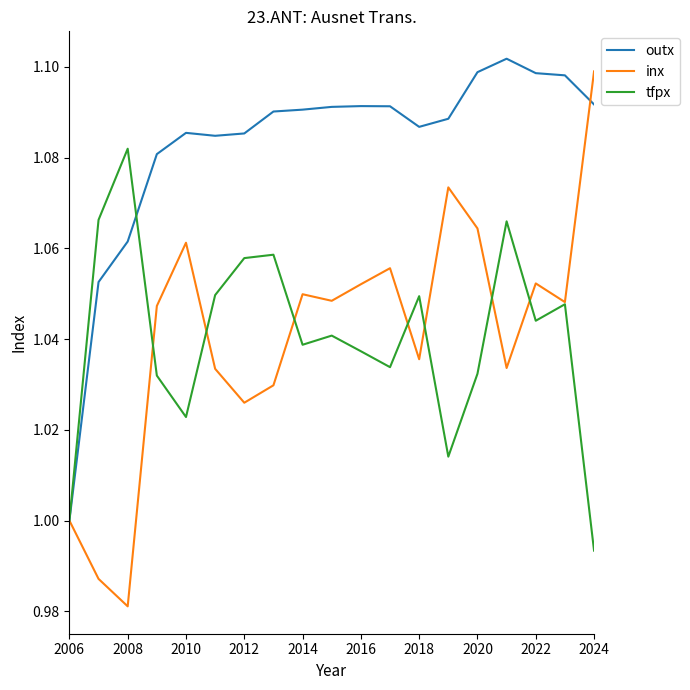

Which series has the largest range (max minus min)?

inx